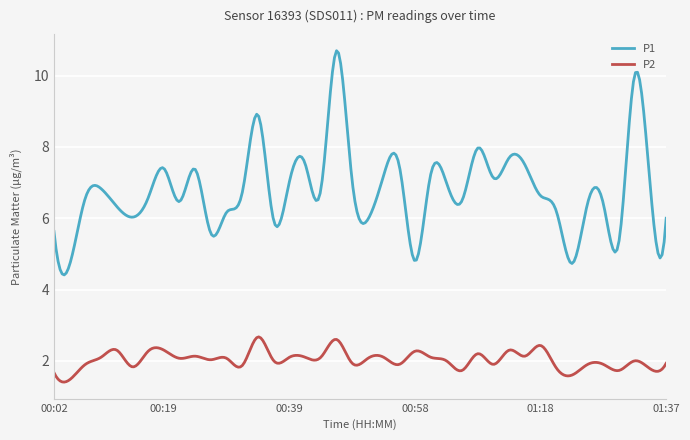

True or false: P2 and P1 intersect in this chart.

False